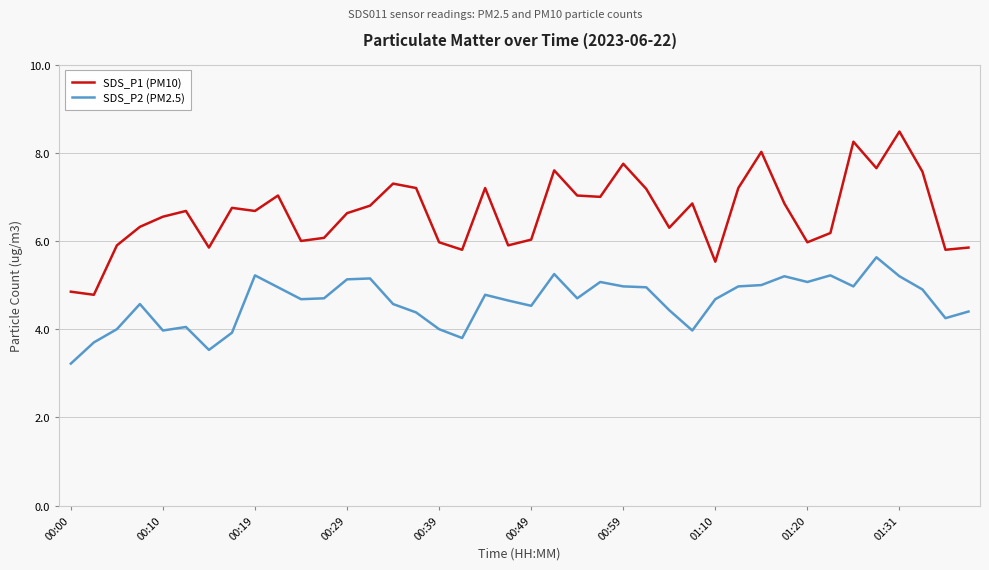

Rank the series by their maximum value, from highest to lowest.

SDS_P1 (PM10), SDS_P2 (PM2.5)